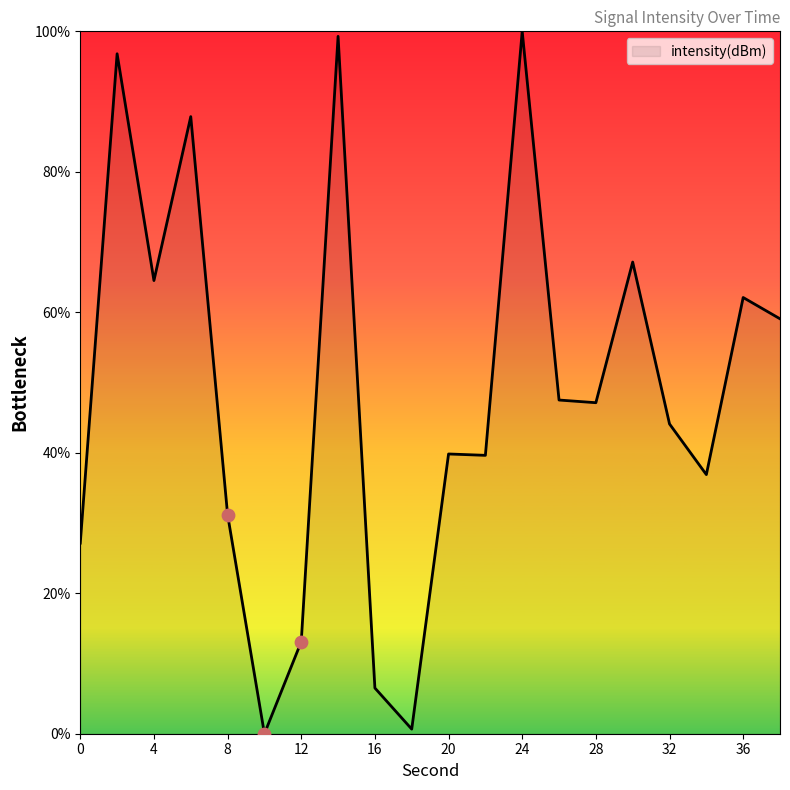

What is the difference between the maximum and minimum values?

100.0